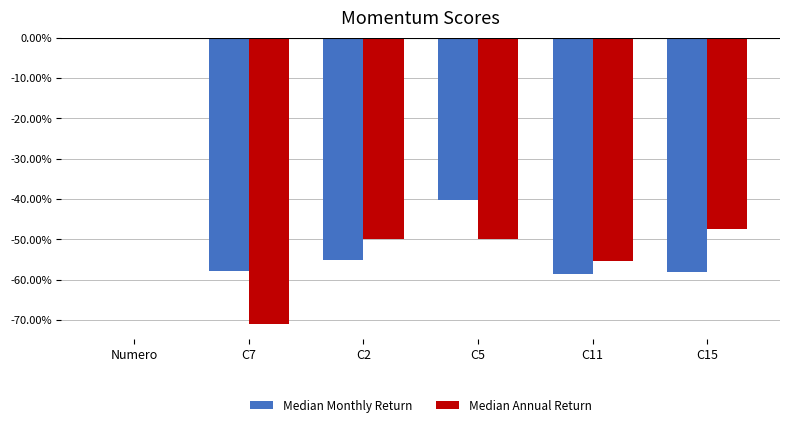

Reading right to left, transcribe all the data shown in this chart.

Median Monthly Return: C15=-0.6	C11=-0.6	C5=-0.4	C2=-0.6	C7=-0.6	Numero=0.0
Median Annual Return: C15=-0.5	C11=-0.6	C5=-0.5	C2=-0.5	C7=-0.7	Numero=0.0